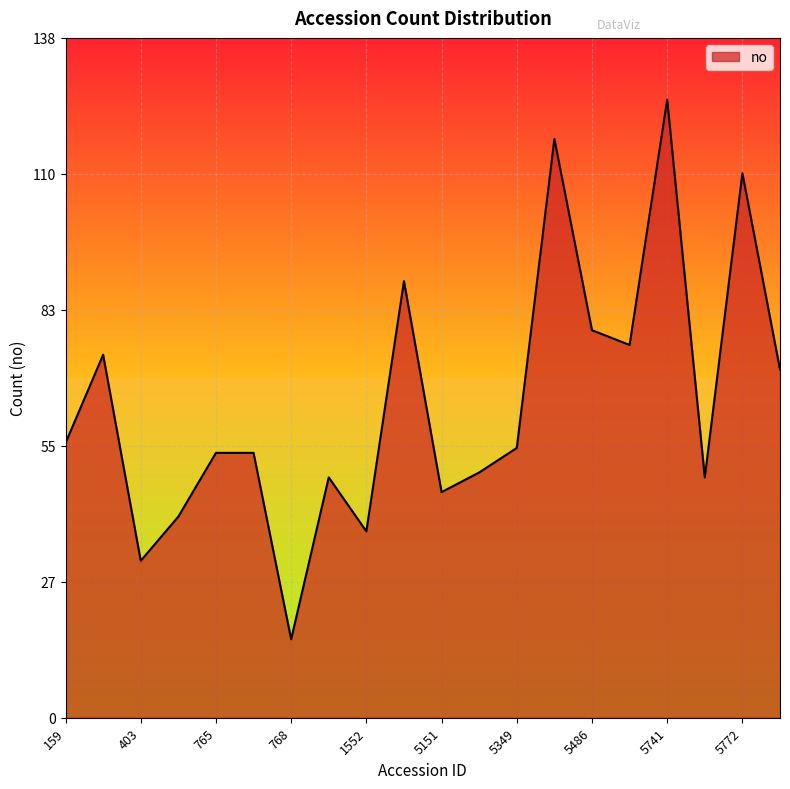

What is the difference between the maximum and minimum values?

110